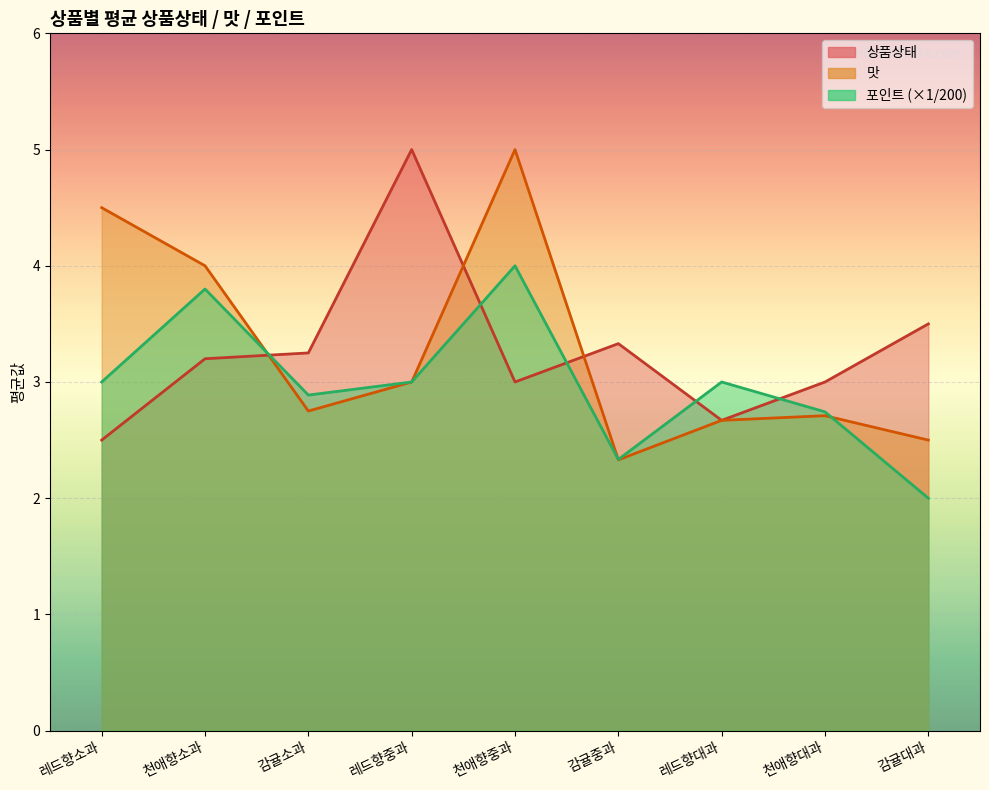

Read the 맛 value at 레드향중과.

3.0